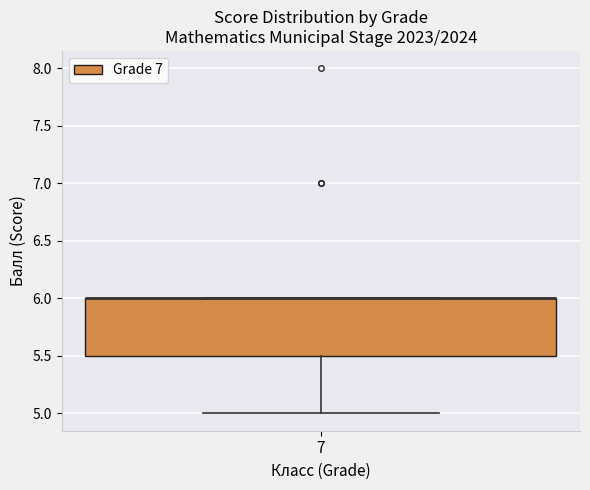

Transcribe this box plot: give where the median line is, the range the box spans, and where the two whiskers end, as read against the y-axis. The values are not printed on the chart, so give them approximately, as read against the axis.

median 6.0 (drawn on the box's upper edge), box 5.5 to 6.0, whiskers 5.0 to 6.0